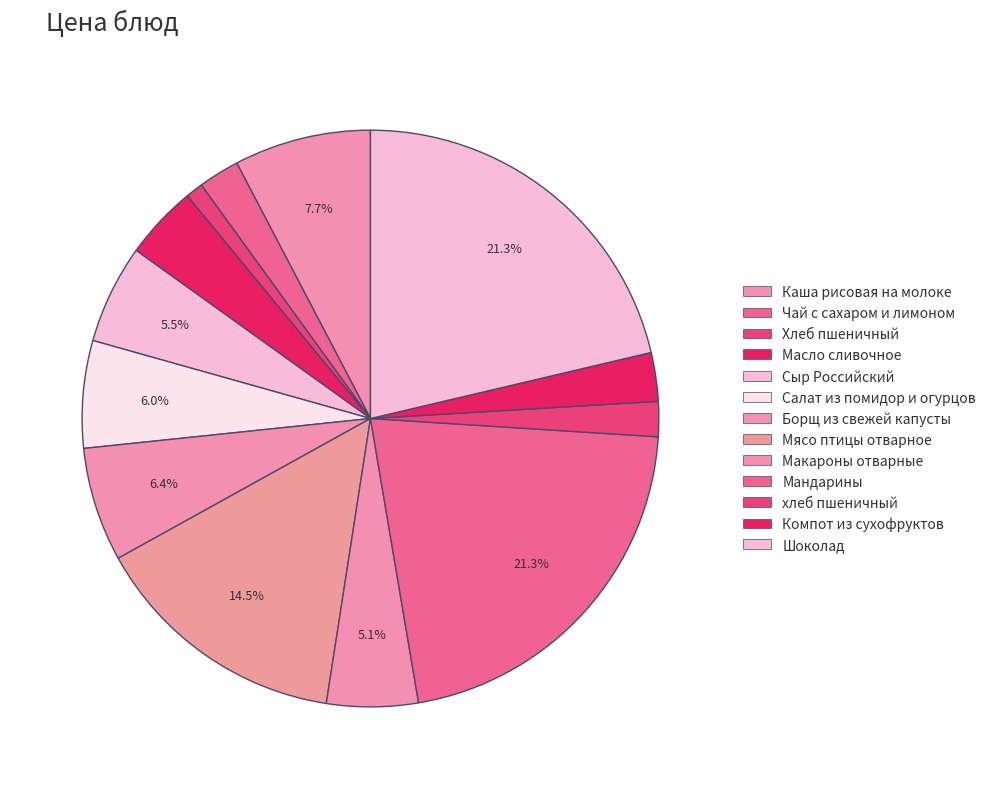

Count the number of slices in the pie.

13